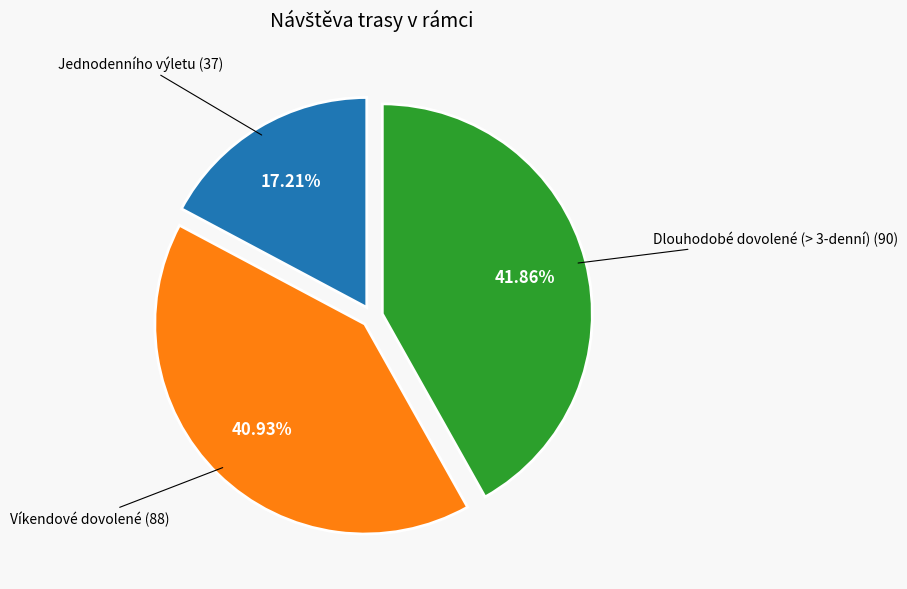

Is there a majority slice in this chart?

No